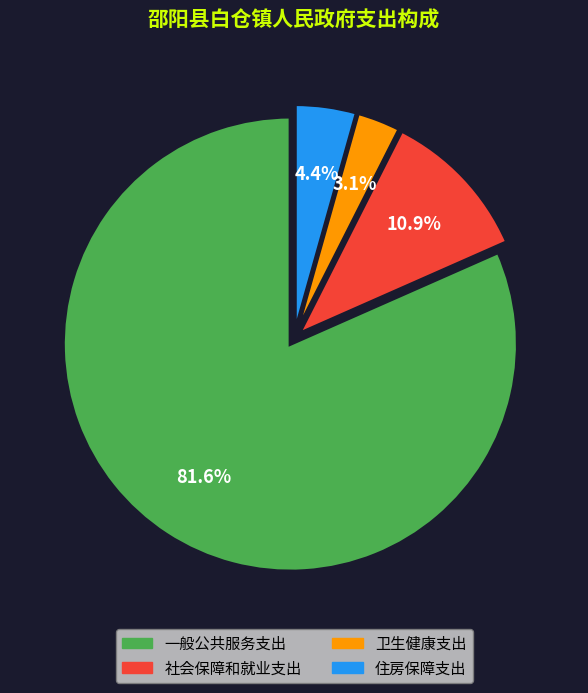

What percentage is the 卫生健康支出 slice, to the nearest percent?

3%